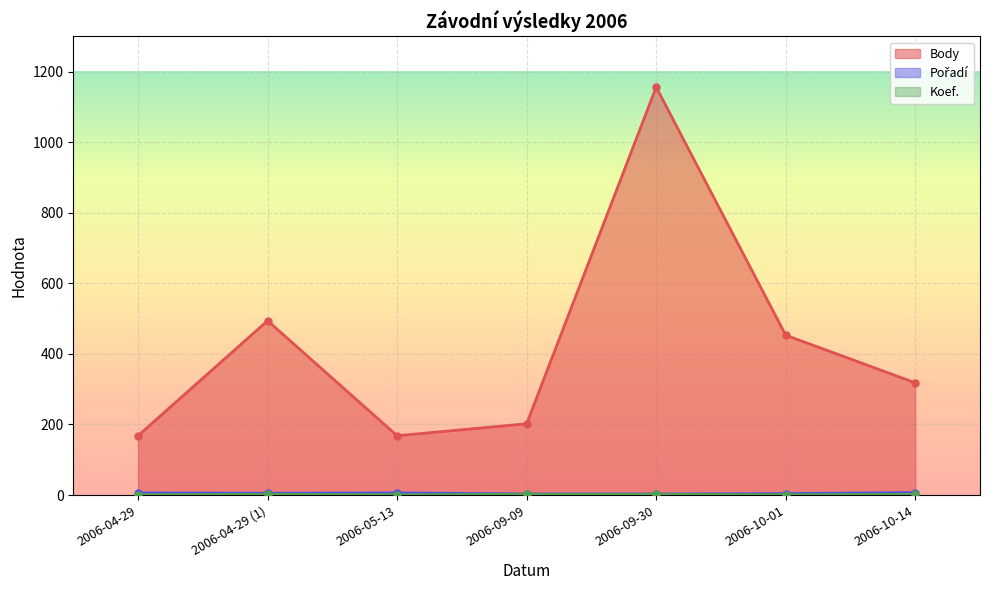

Is it true that Pořadí equals 4 at 2006-10-01?

True